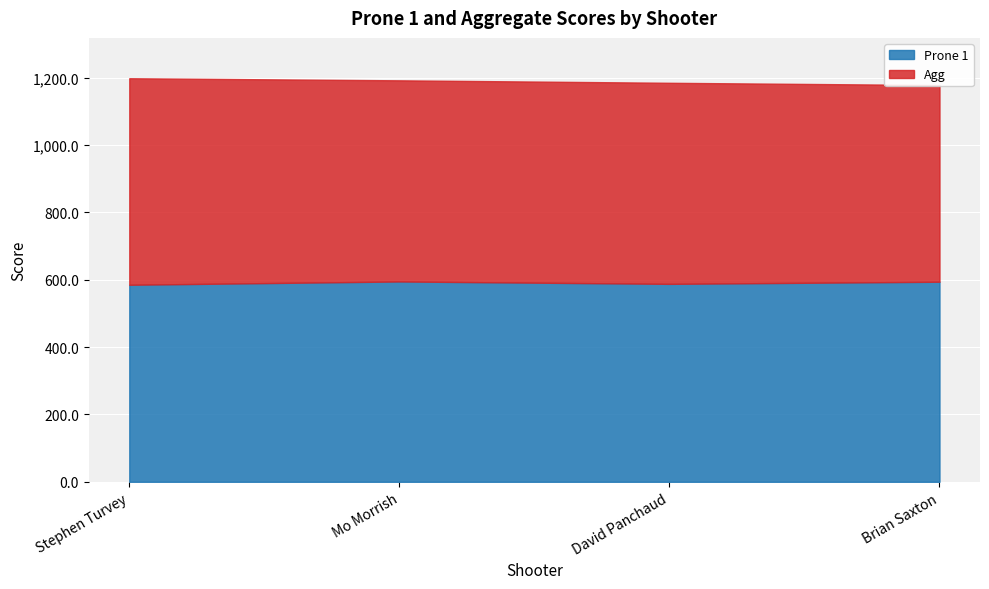

Is the value of Prone 1 at David Panchaud greater than the value of Agg at Stephen Turvey?

No